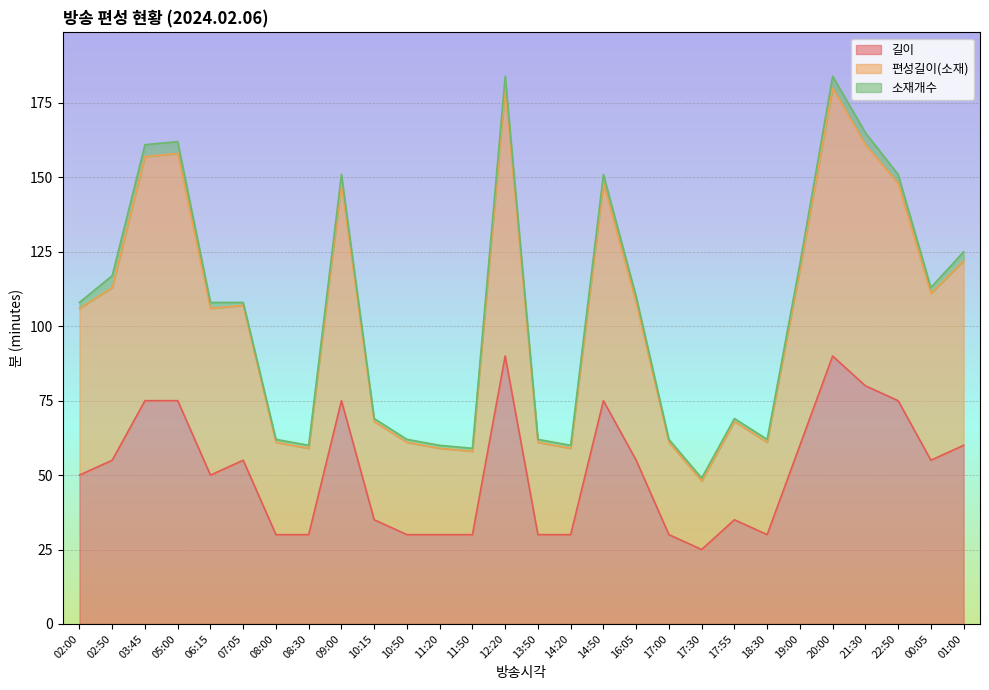

At how many categories does at least one series exceed 171?

2